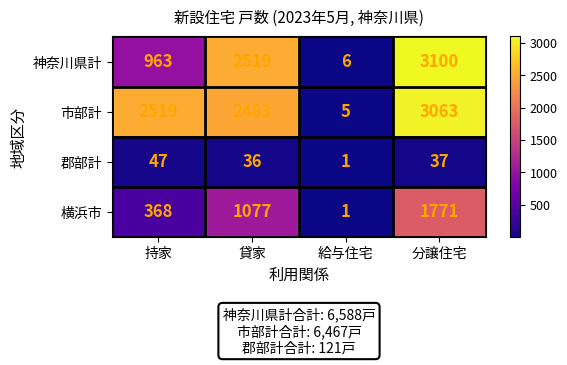

What is the difference between the maximum and minimum values in the 市部計 series?

3058